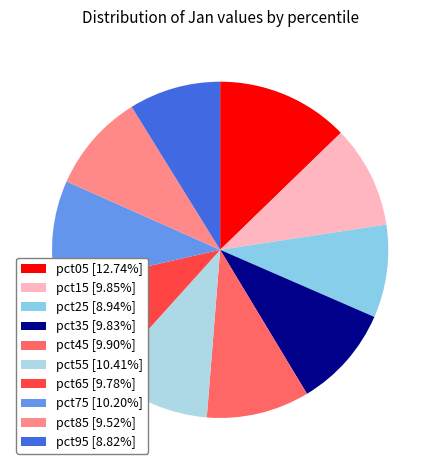

To the nearest percent, what is the average slice percentage?

10%